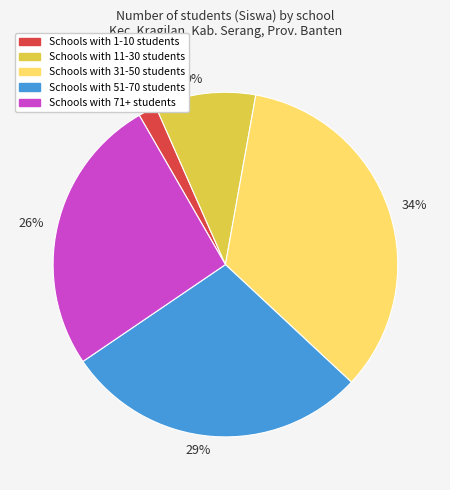

Combined, do 34% and 9% account for over 50%?

No